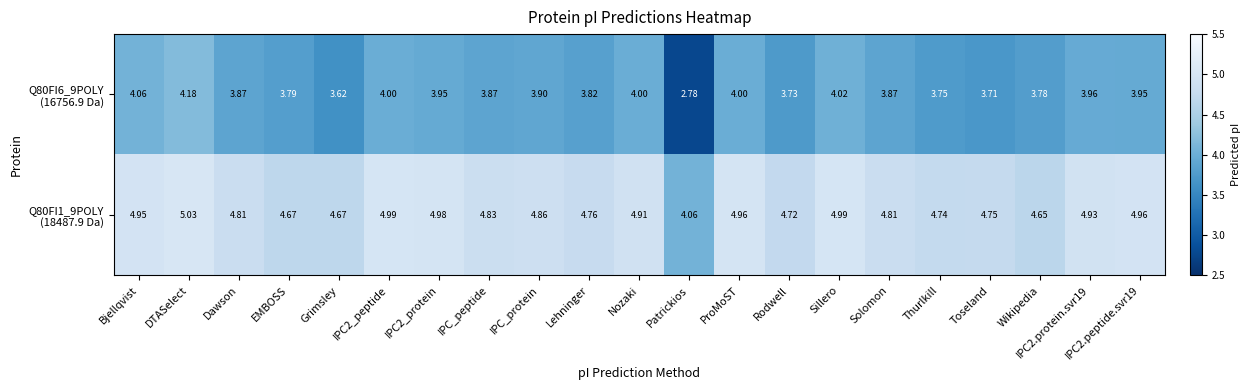

At which category is the sum across all series the highest?

DTASelect